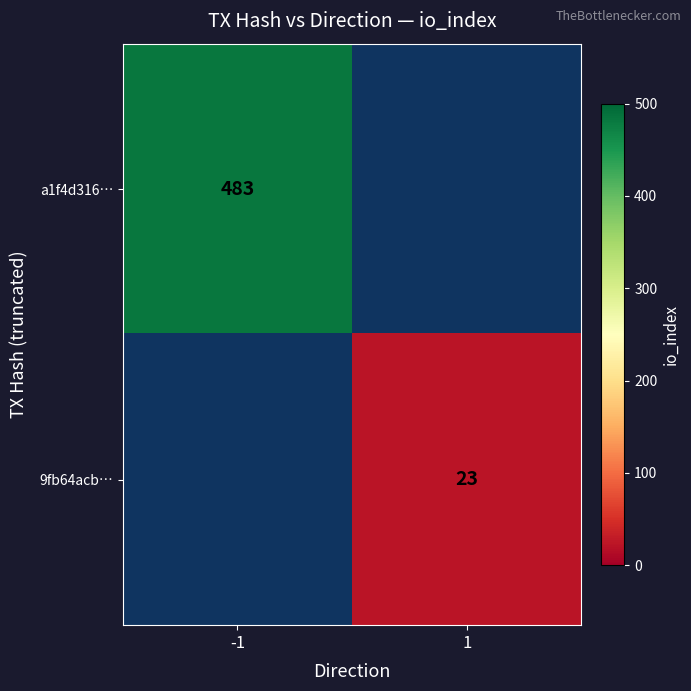

The value of 9fb64acb… at 1 is 23. True or false?

True